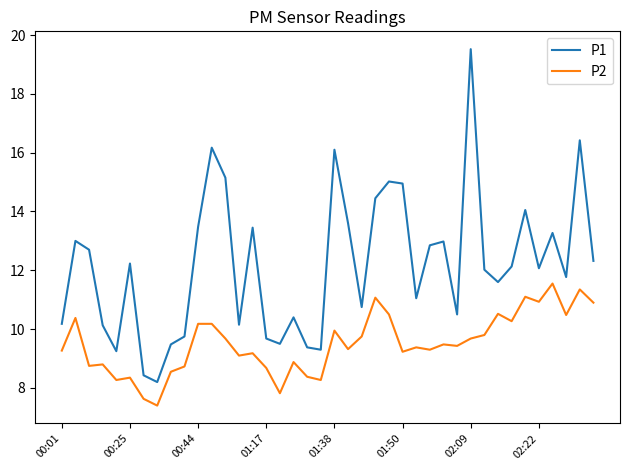

True or false: P2 and P1 cross at least once.

False